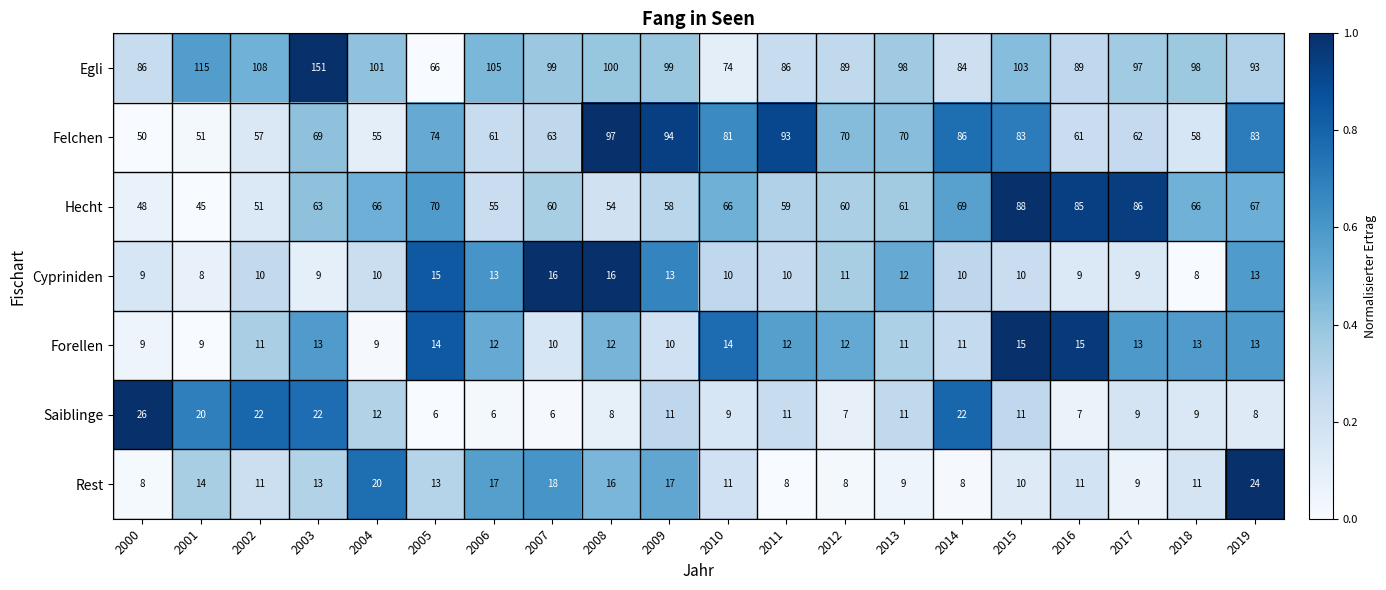

Which category has the highest value across all series?

2003